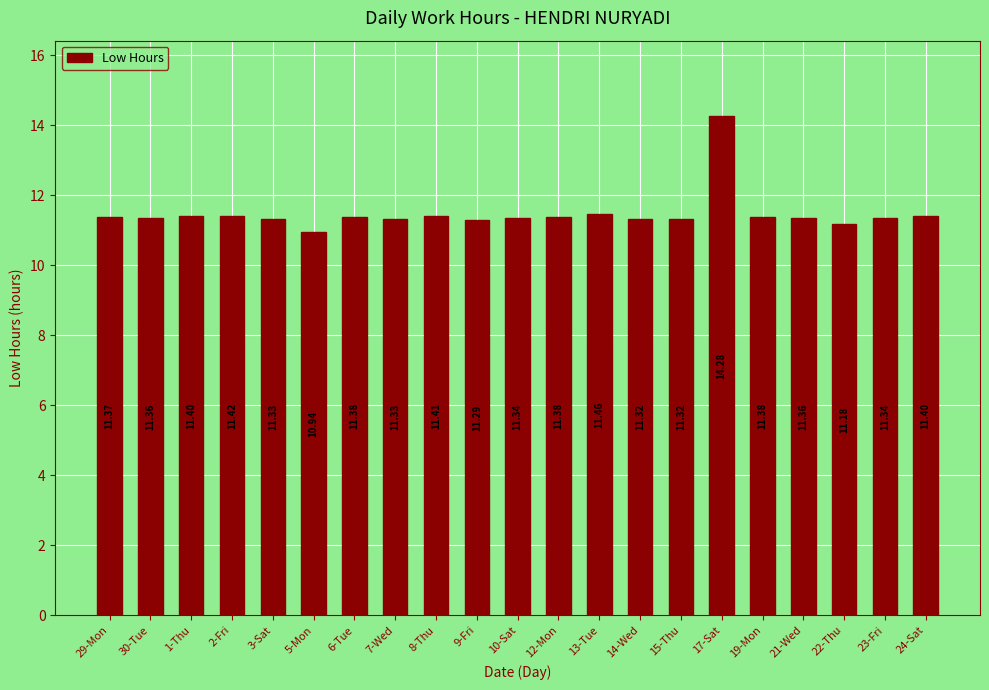

What is the sum of the values at 7-Wed and 21-Wed?

22.7